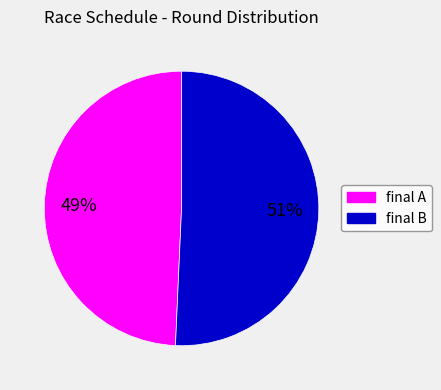

To the nearest percent, what is the combined percentage of final A and final B?

100%